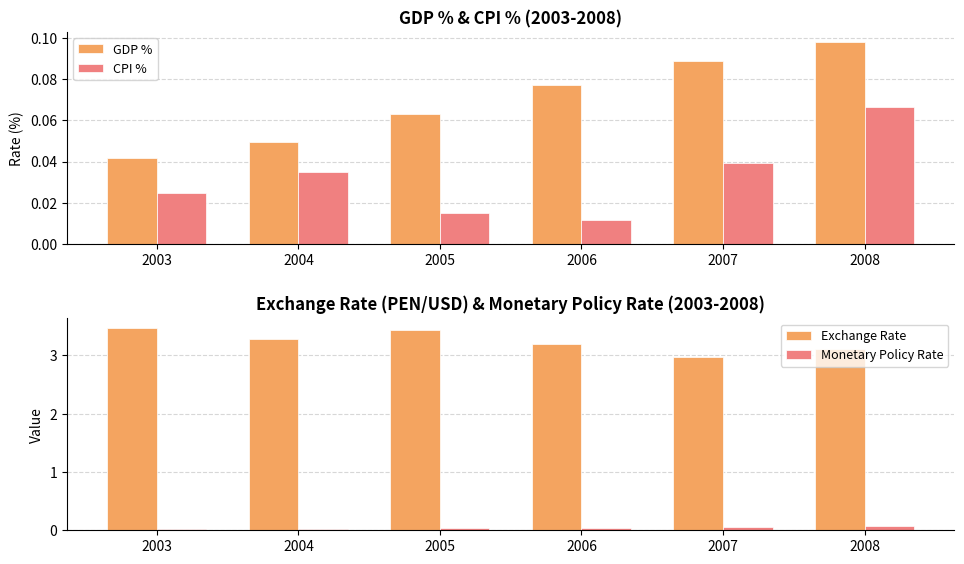

At how many categories does at least one series exceed 0?

6